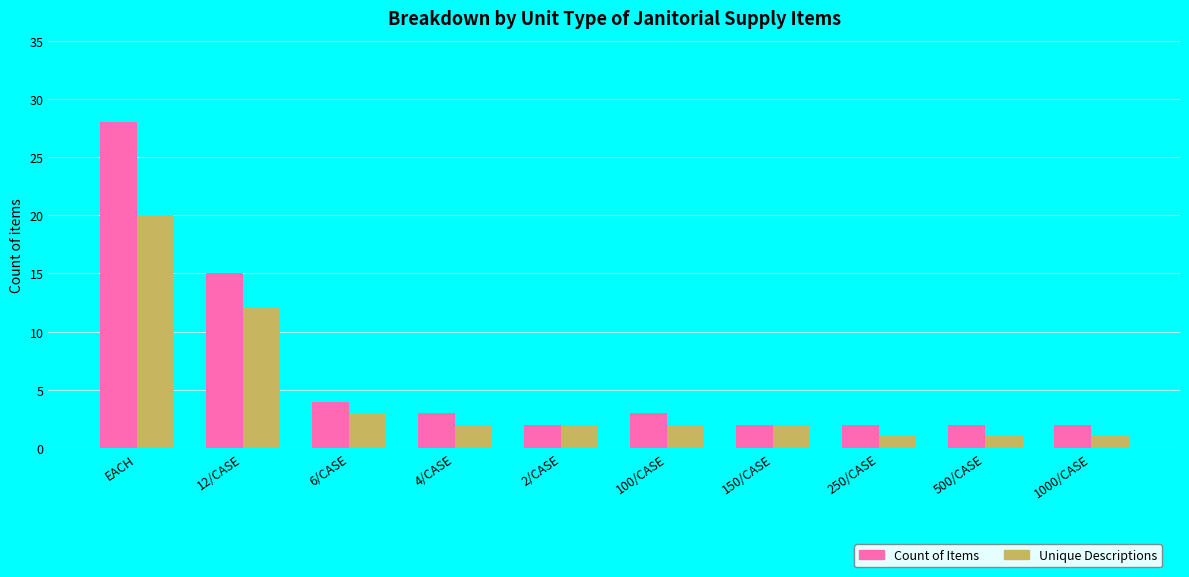

Rank the series by their average value, from highest to lowest.

Count of Items, Unique Descriptions